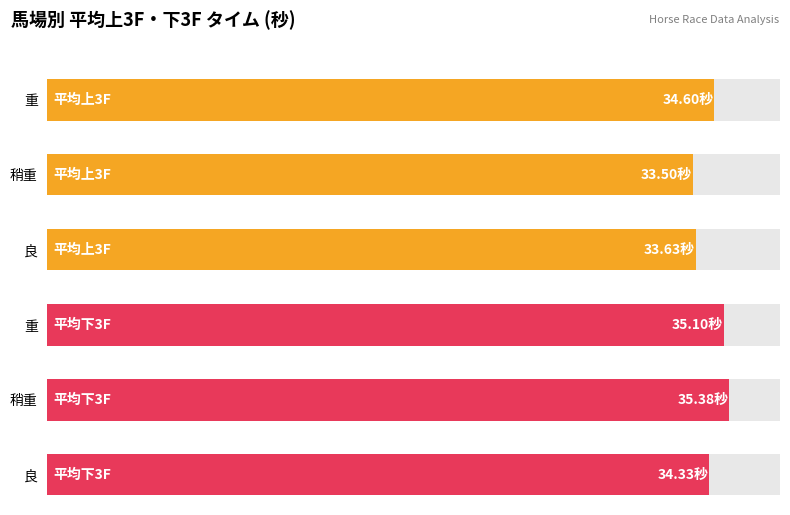

What is the maximum value shown in the chart?

35.4